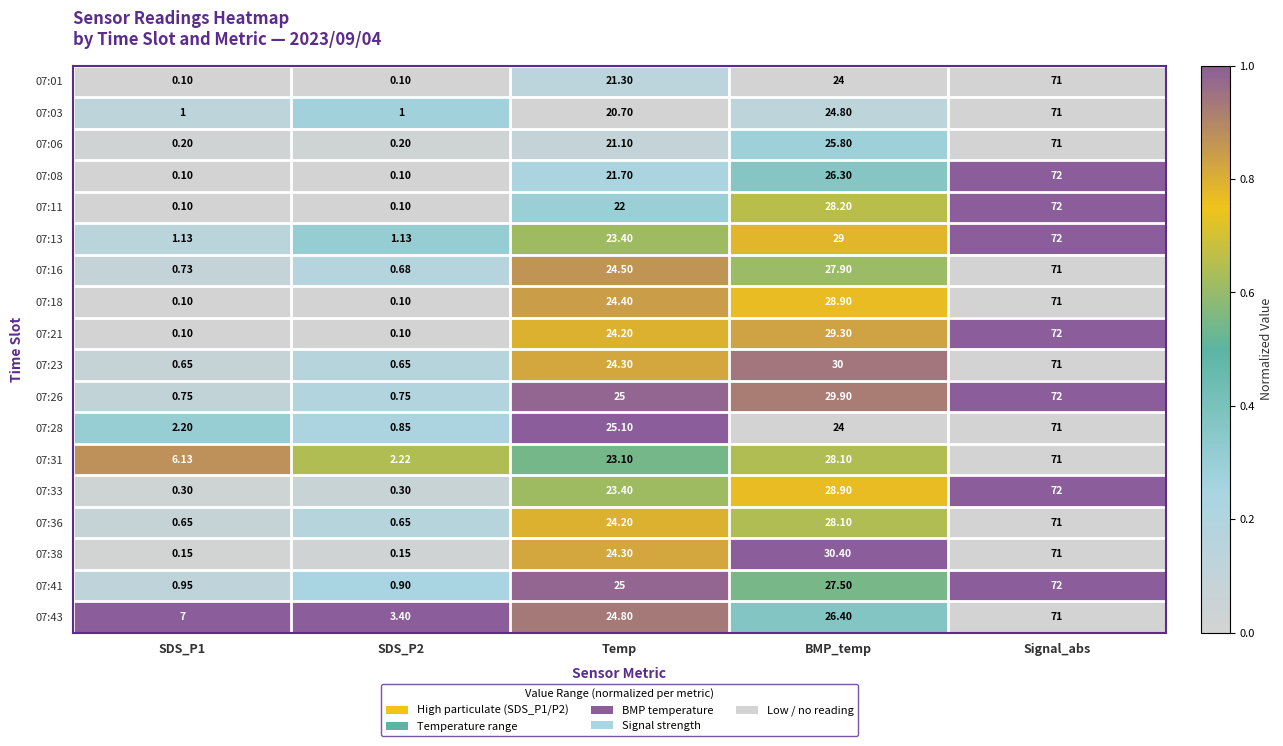

At which category is the sum across all series the highest?

Signal_abs